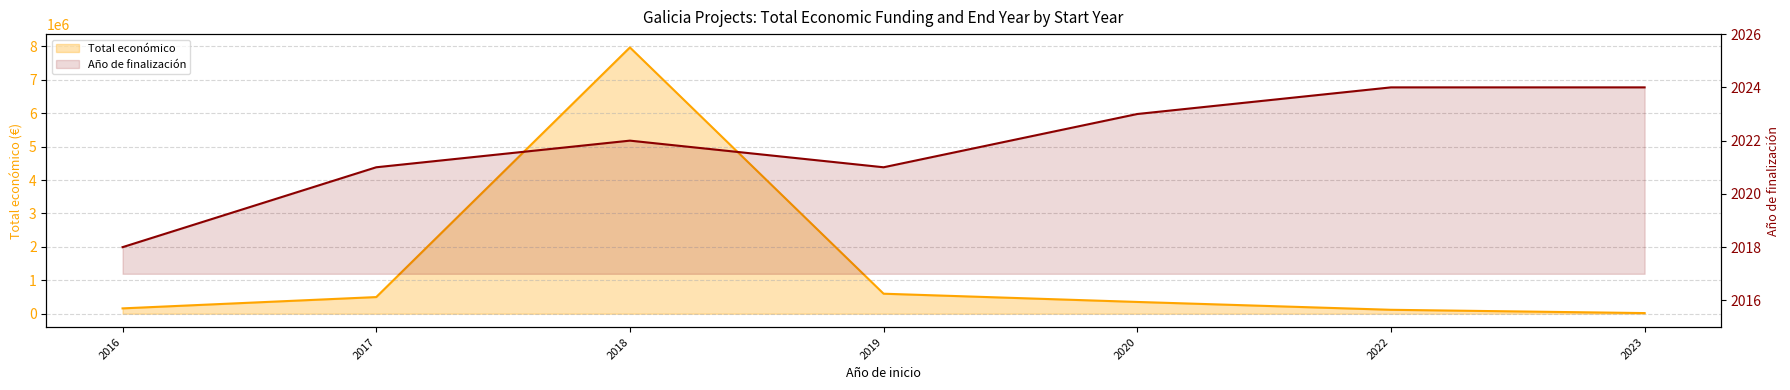

How many lines are shown in the chart?

2